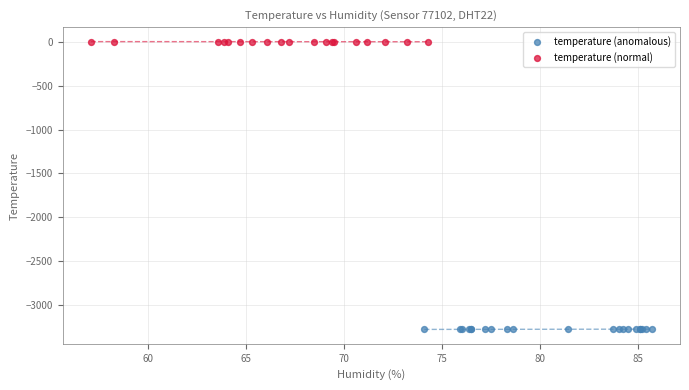

Which series reaches the minimum Y coordinate?

temperature (anomalous)